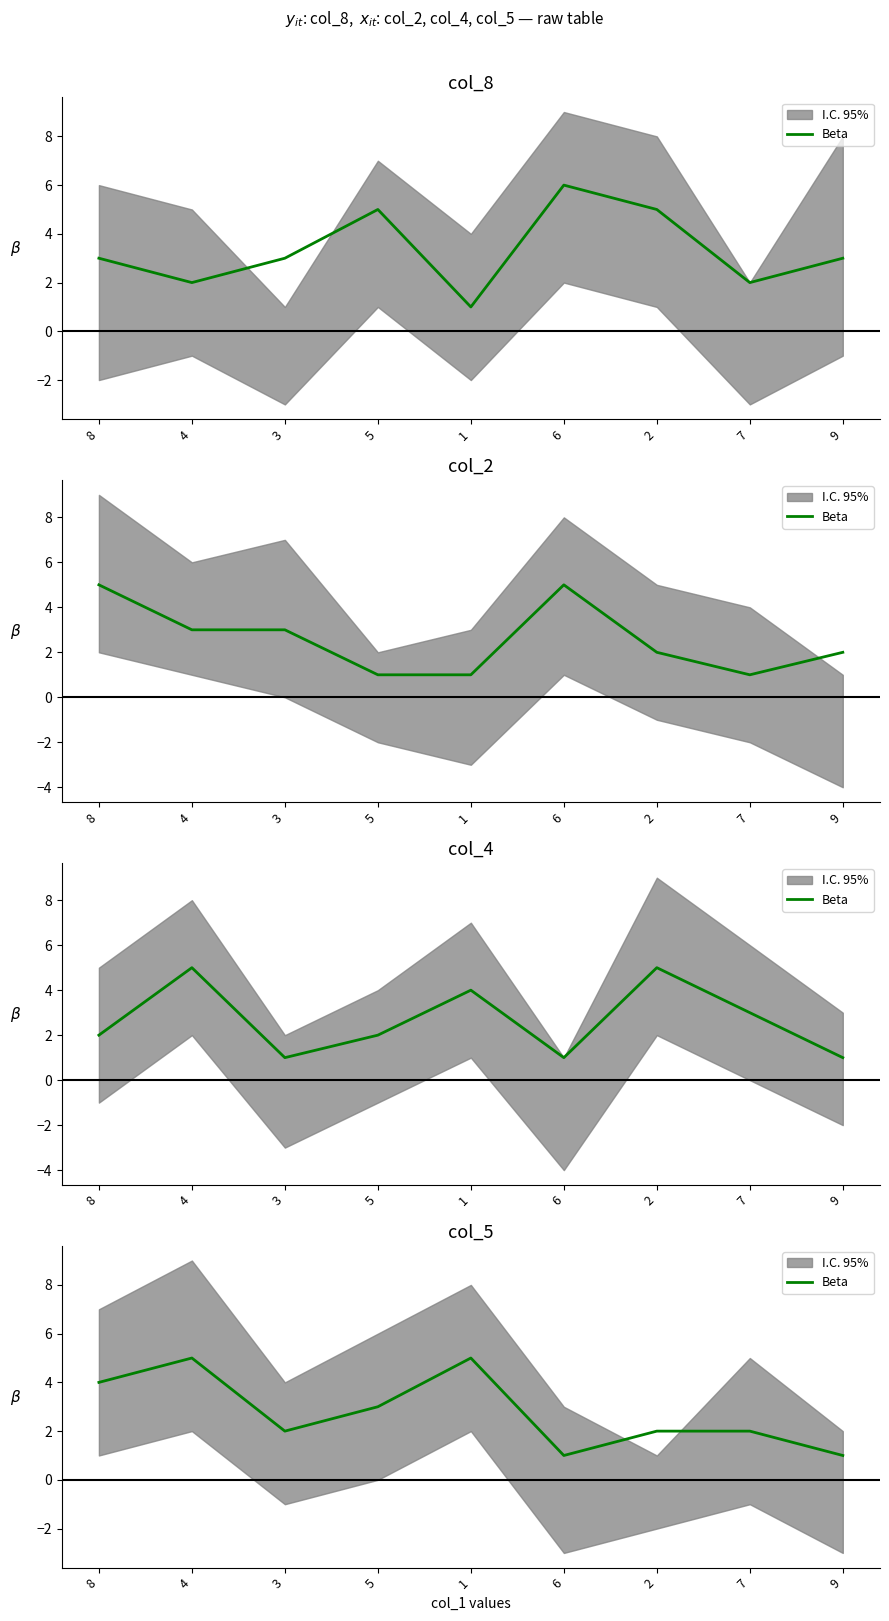

True or false: the data has more than 1 interior local peaks.

True